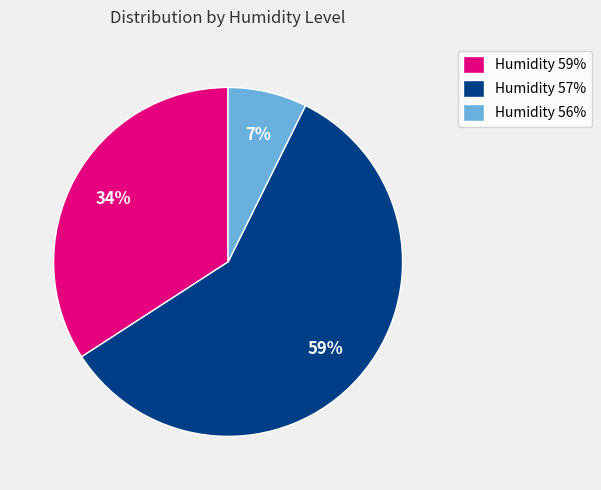

To the nearest percent, what is the average slice percentage?

33%